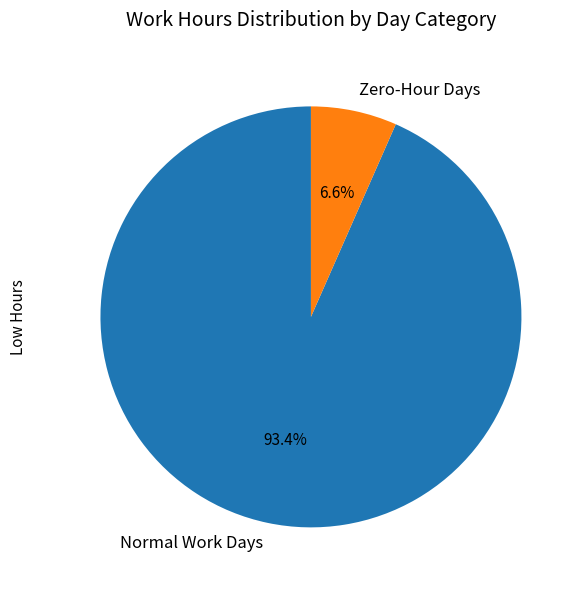

Which slice is the smallest?

Zero-Hour Days